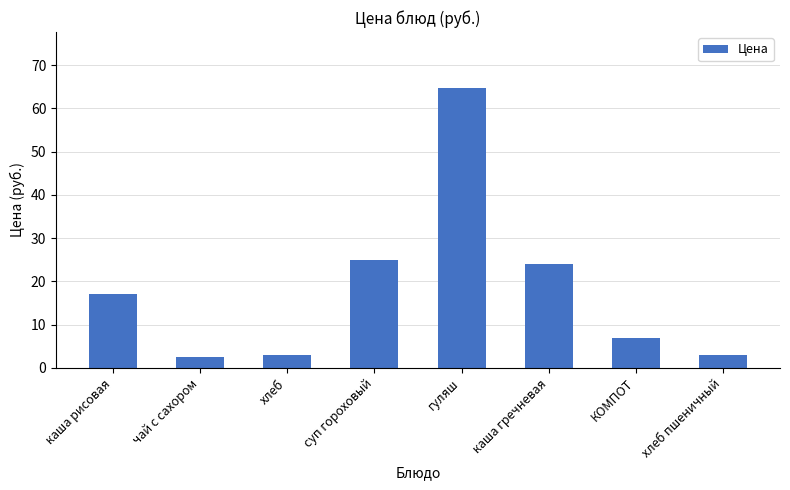

What is the change in value from чай с сахором to хлеб пшеничный?

+0.4